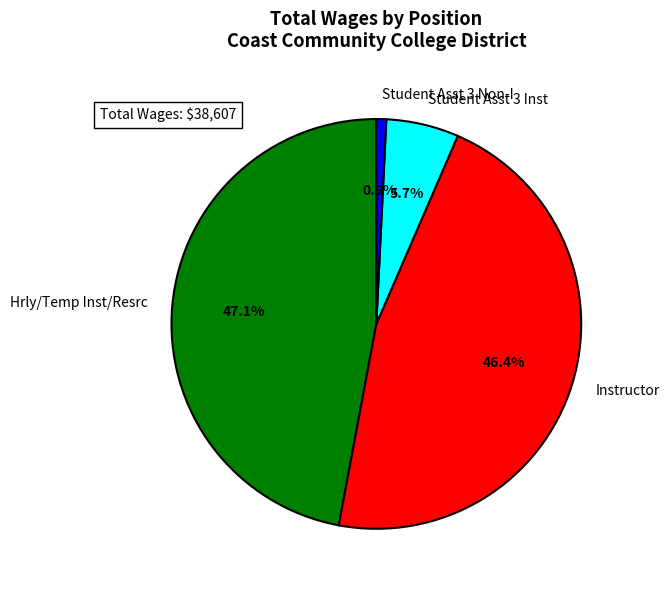

Rank the categories by value from highest to lowest.

Hrly/Temp Inst/Resrc, Instructor, Student Asst 3 Inst, Student Asst 3 Non-I